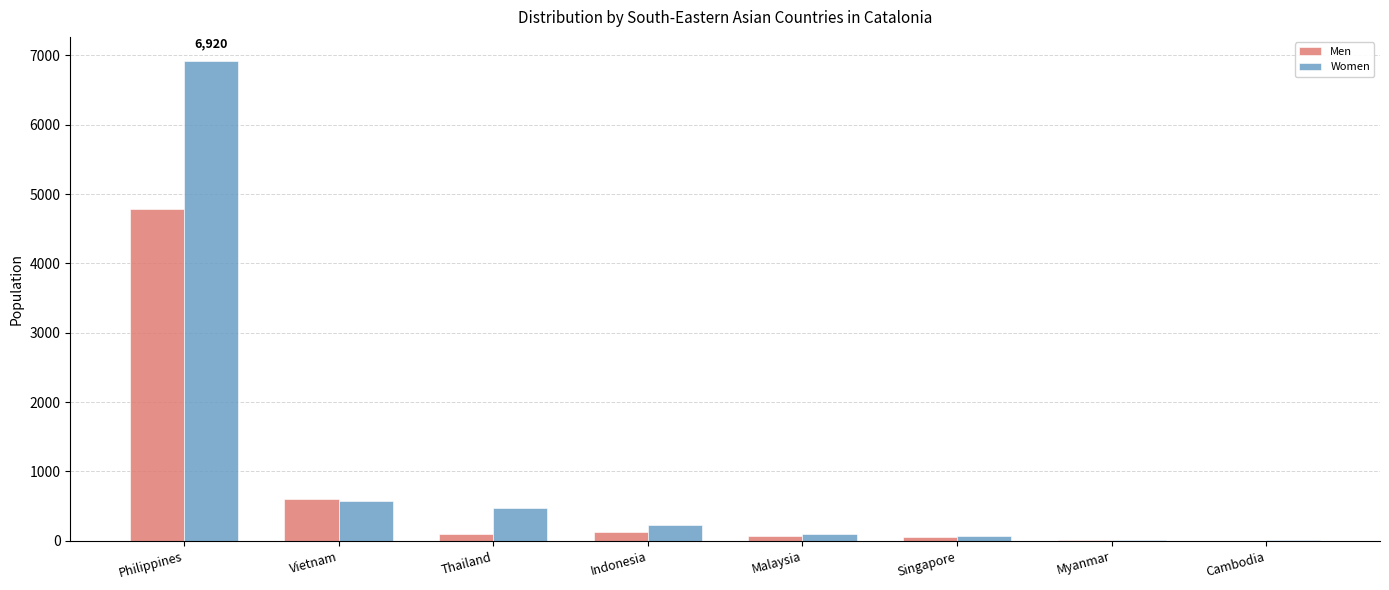

The value of Men at Cambodia is 4. True or false?

True